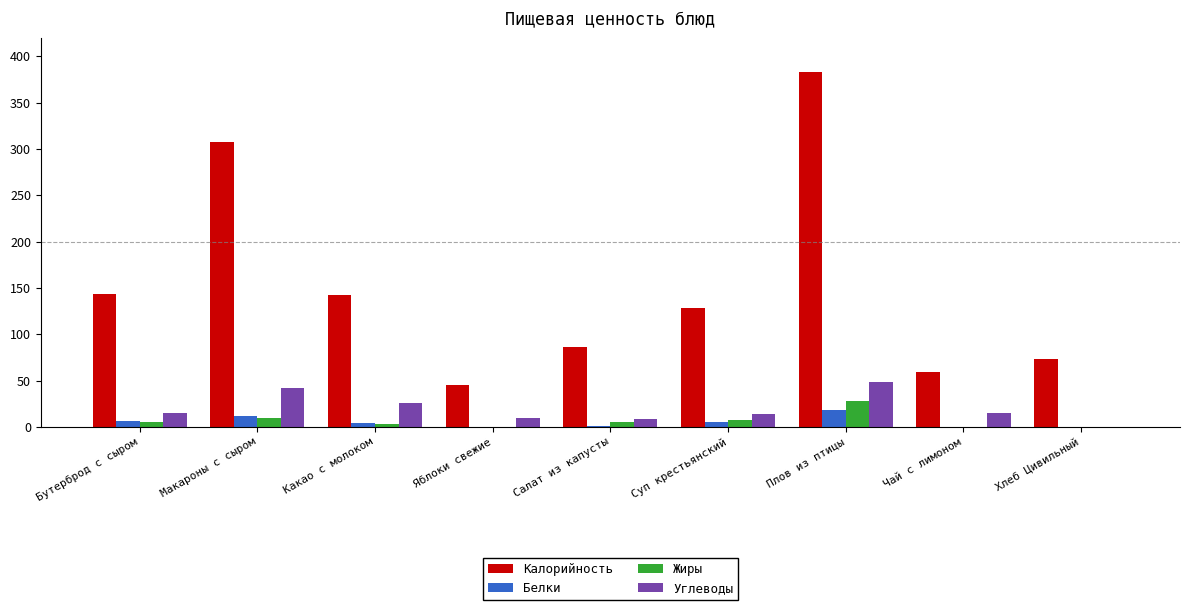

The Углеводы series shows 14.6 at Бутерброд с сыром. True or false?

True